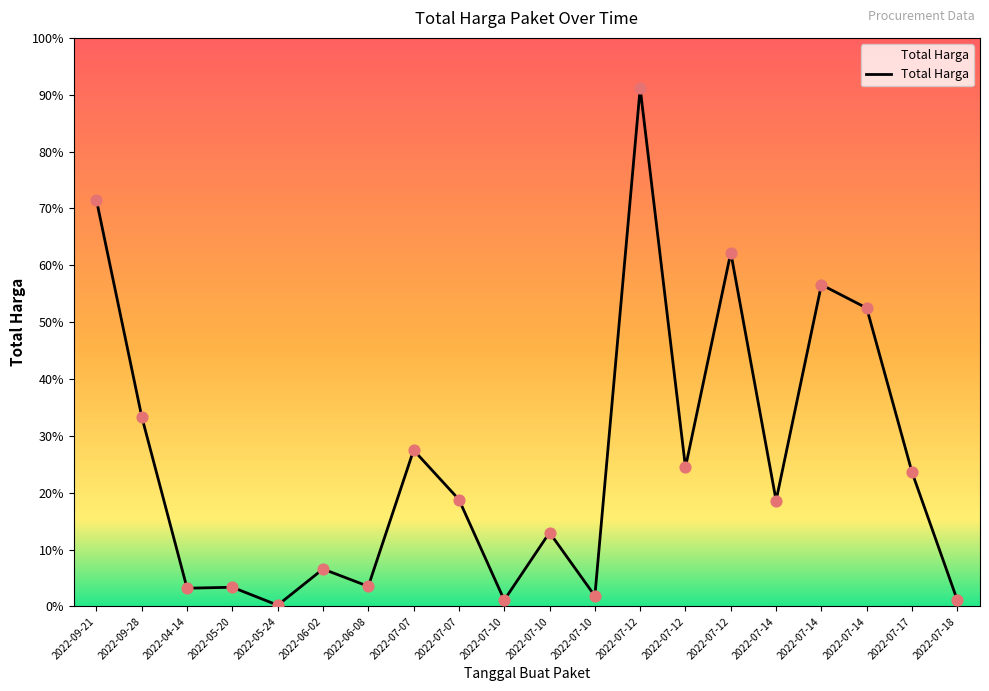

What is the ratio of the value at 2022-09-21 to the value at 2022-04-14?

22.3